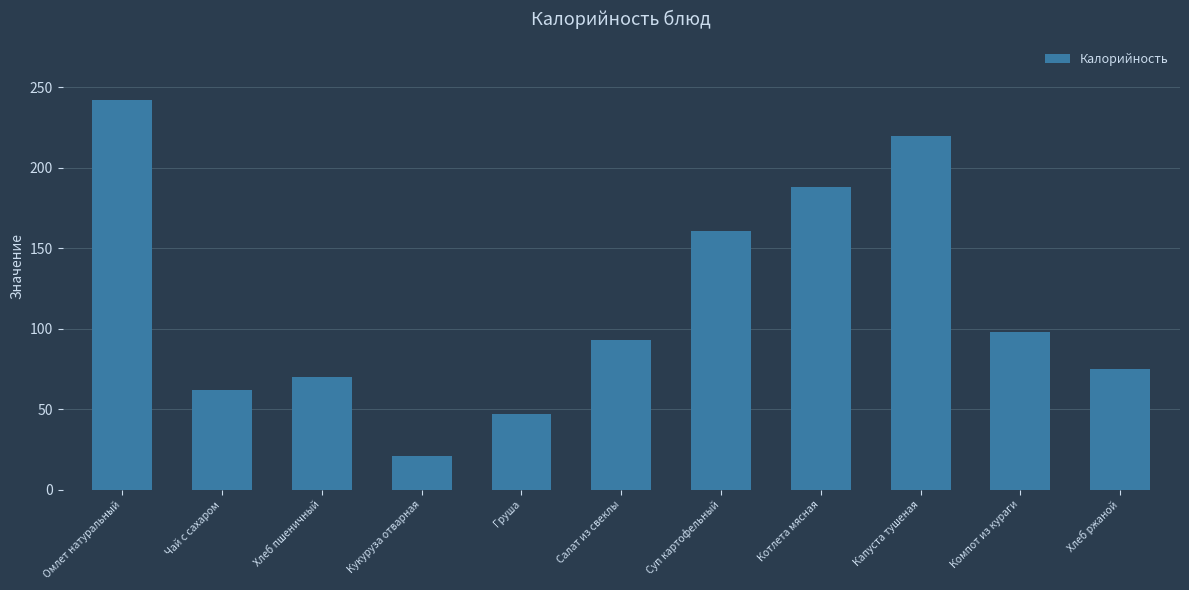

What is the label of the 2nd bar from the left?

Чай с сахаром